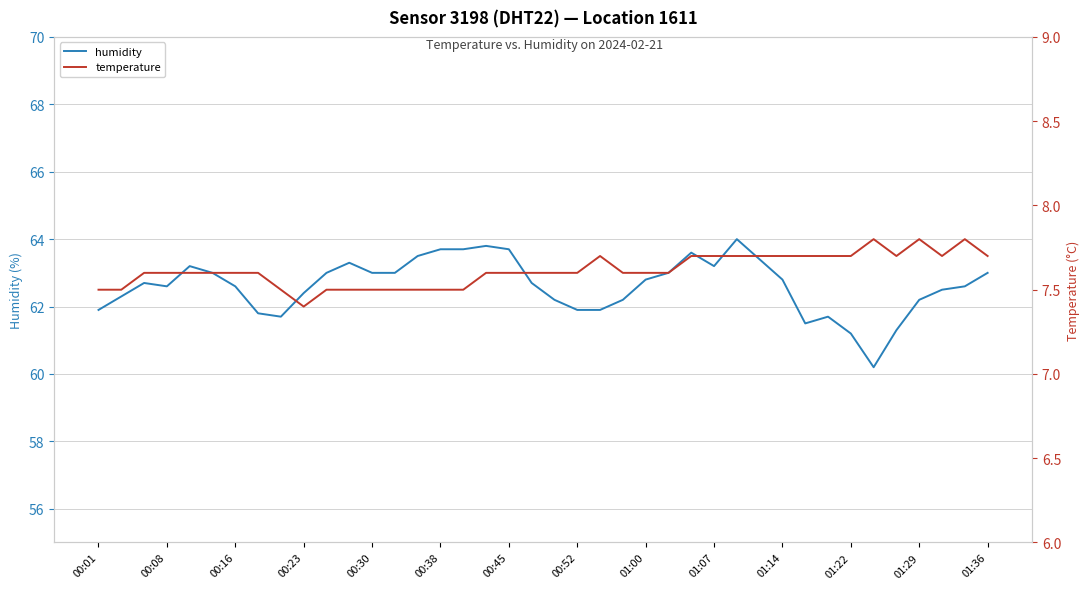

What is the value of the temperature point at the 22nd from the left?

7.6